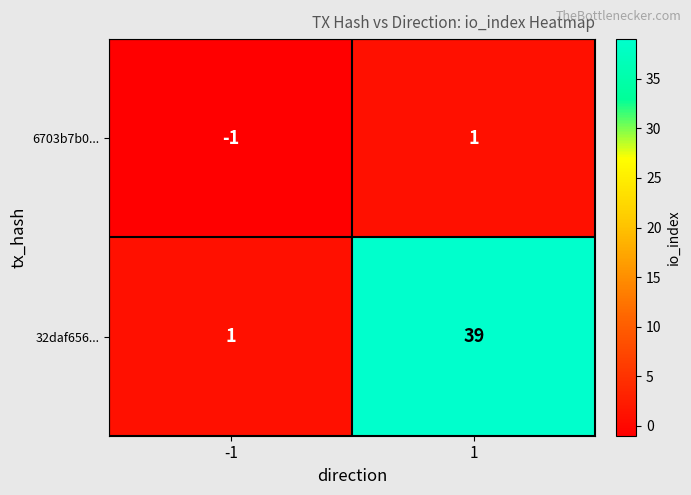

What is the sum of all 32daf656... values?

40